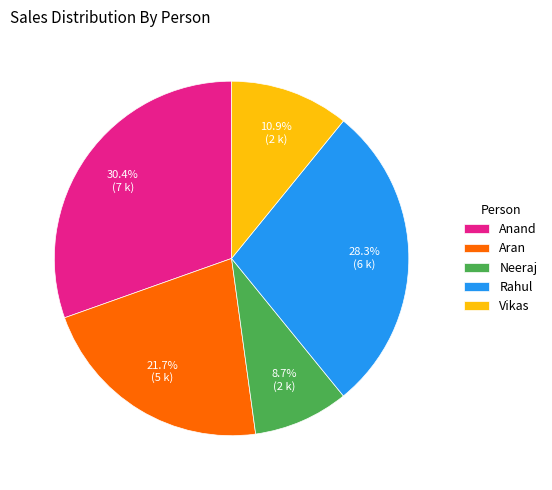

What is the smallest slice in the pie chart?

Neeraj